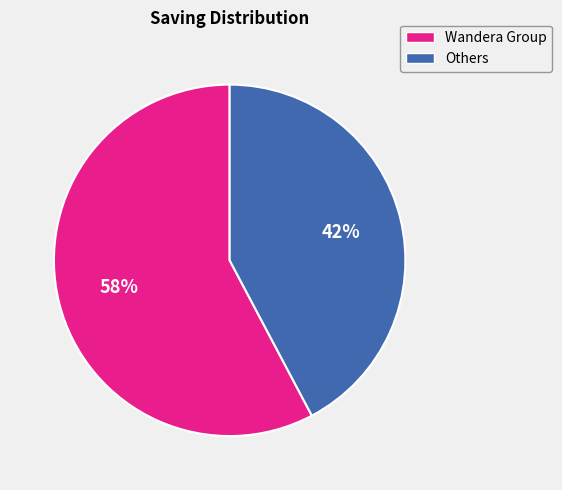

To the nearest percent, what is the average slice percentage?

50%